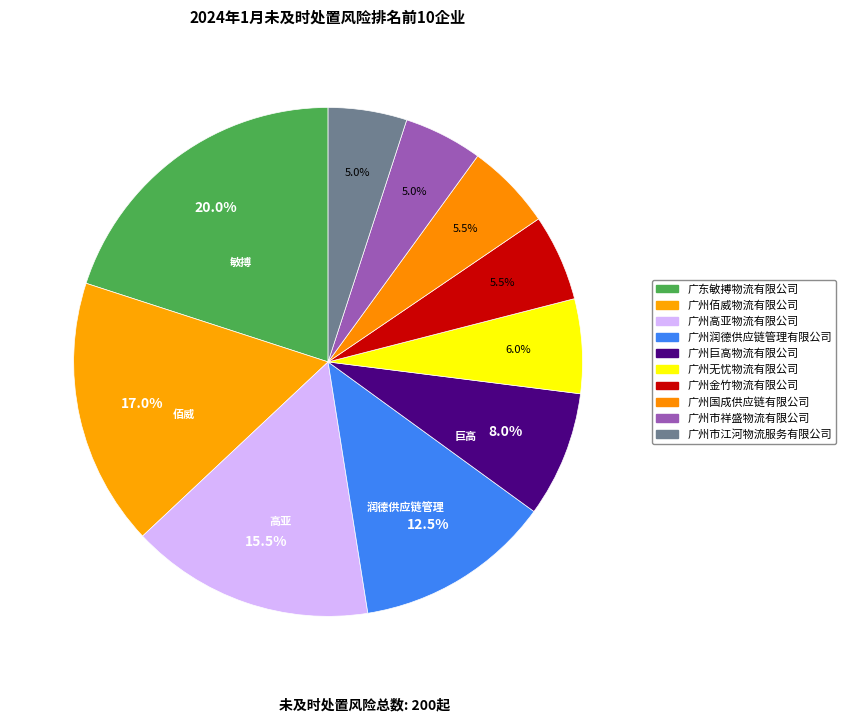

What percentage is the 广州巨高物流有限公司 slice, to the nearest percent?

8%